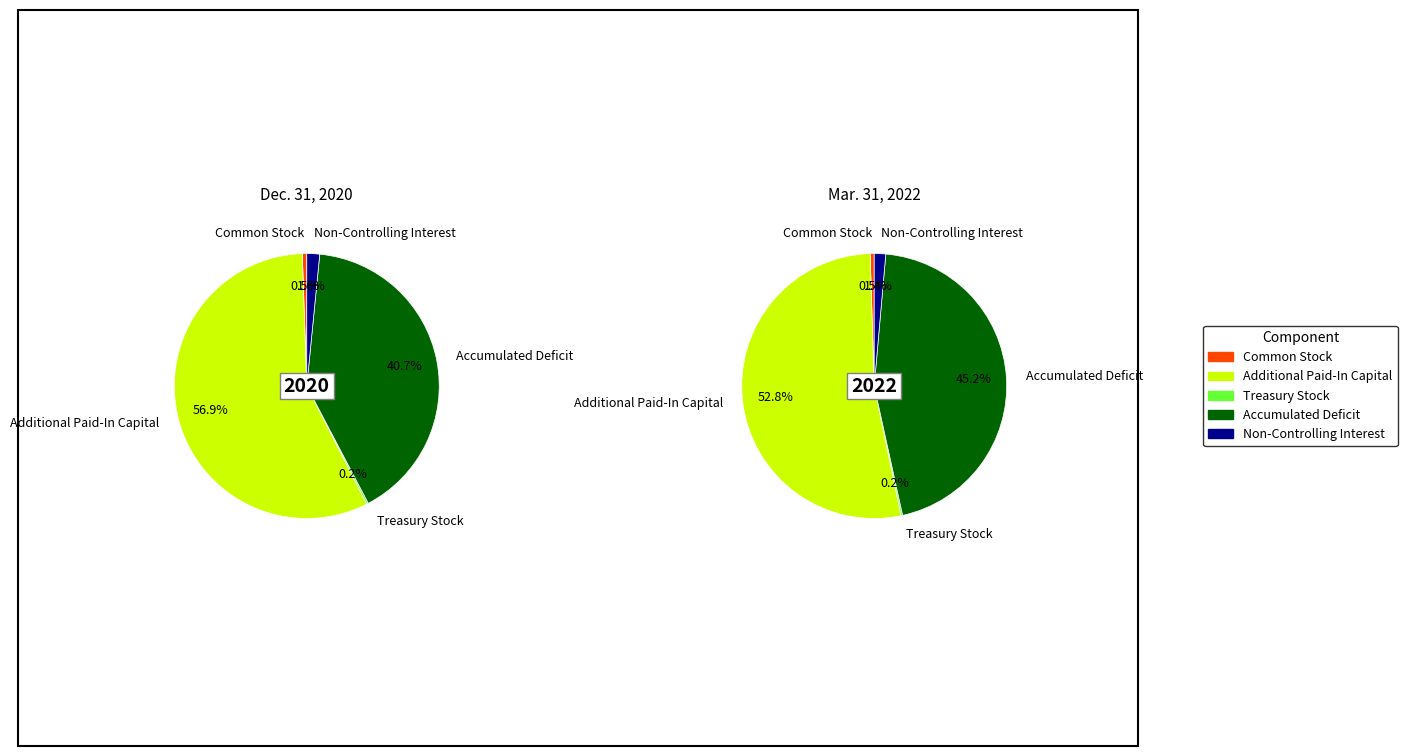

What is the largest slice in the pie chart?

Additional Paid-In Capital